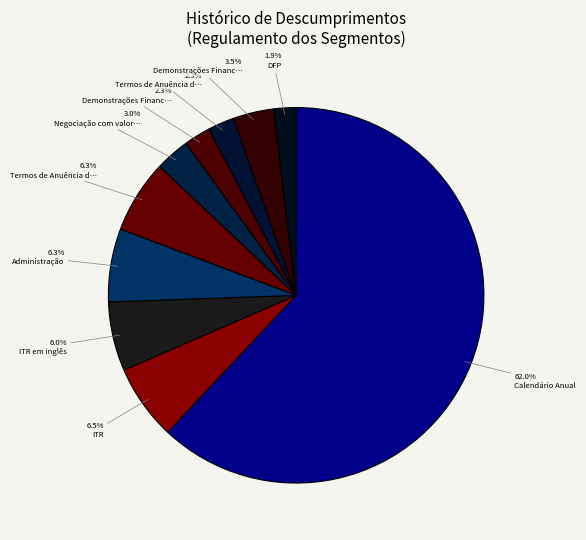

Rank the categories by value from lowest to highest.

DFP, Demonstrações Financeiras Anuais, Termos de Anuência dos membros do CF, Negociação com valores mobiliários, Demonstrações Financeiras Anuais em inglês, ITR em inglês, Administração, Termos de Anuência dos Administradores, ITR, Calendário Anual